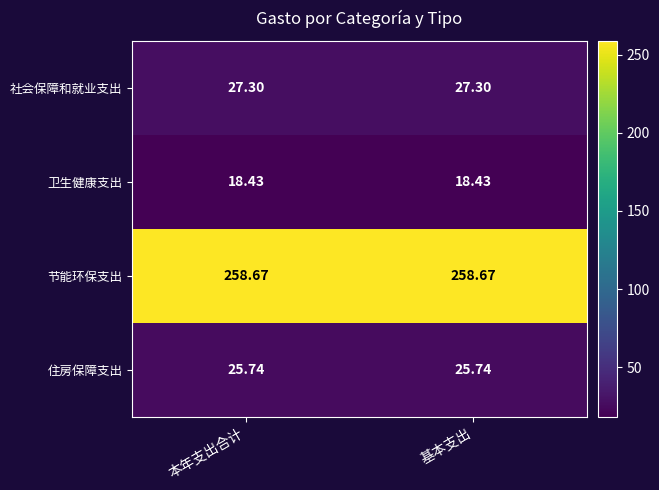

Rank the series at 本年支出合计 from lowest to highest value.

卫生健康支出, 住房保障支出, 社会保障和就业支出, 节能环保支出